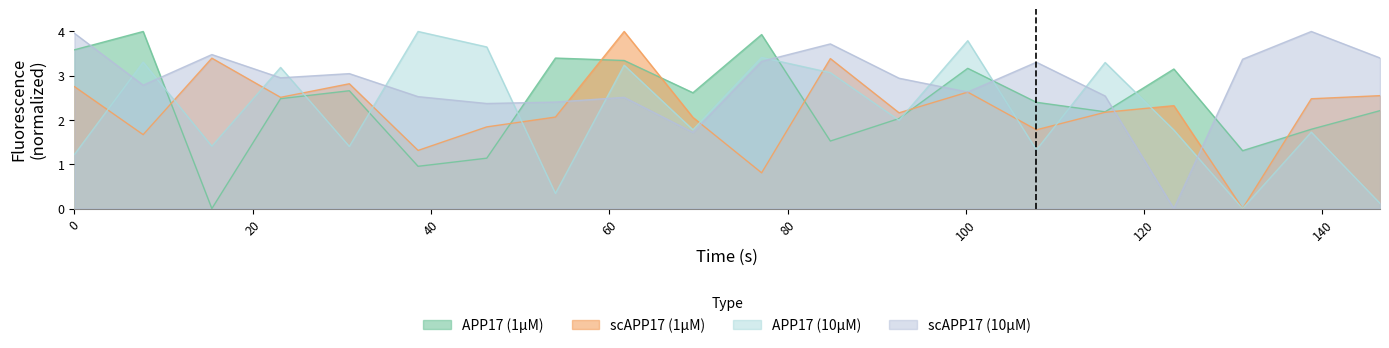

At which label is scAPP17 (right) closest to 2?

69.383